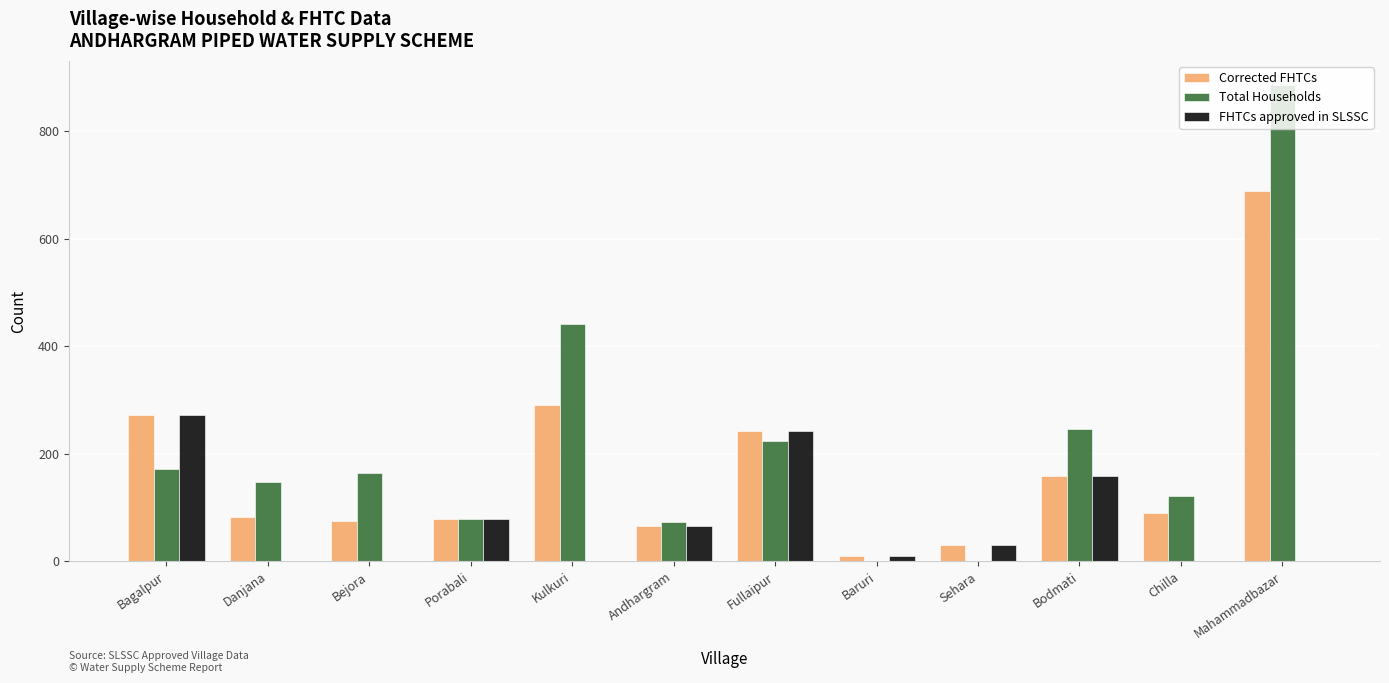

What are all the series names shown in the legend?

Corrected FHTCs, Total Households, FHTCs approved in SLSSC